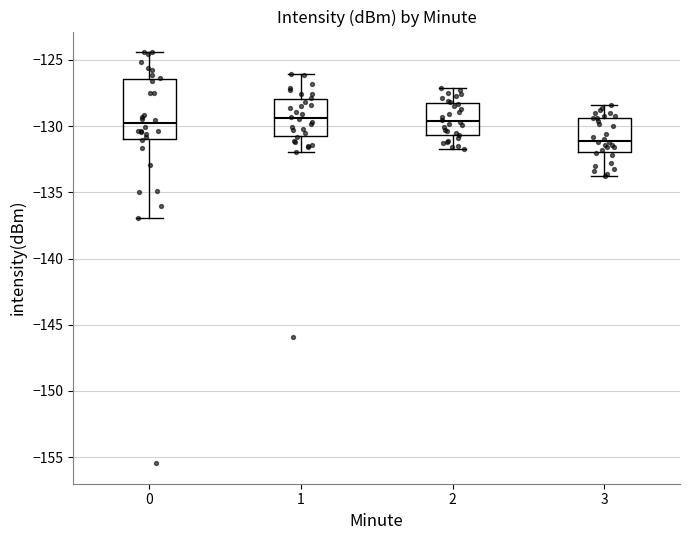

Reading left to right, transcribe this box plot: for each box, give where its median line is, the range the box spans, and where its two whiskers end, as read against the y-axis. The values are not printed on the chart, so give them approximately, as read against the axis.

0: median -130.0, box -131.0 to -126.5, whiskers -137.0 to -124.5
1: median -129.5, box -130.5 to -128.0, whiskers -132.0 to -126.0
2: median -129.5, box -130.5 to -128.0, whiskers -131.5 to -127.0
3: median -131.0, box -132.0 to -129.5, whiskers -134.0 to -128.5